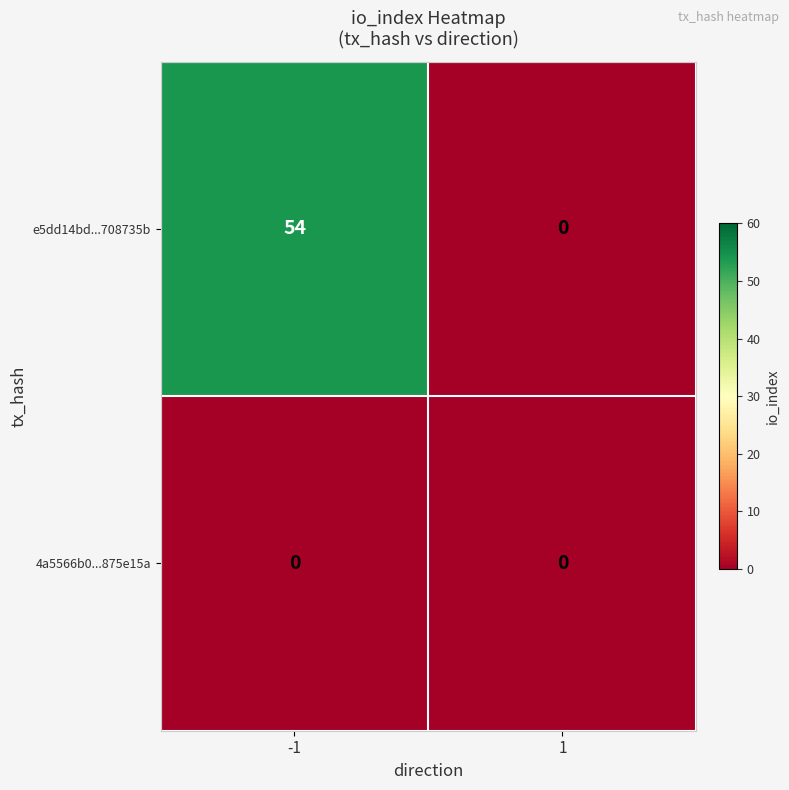

Which series has the largest total across all categories?

e5dd14bd...708735b